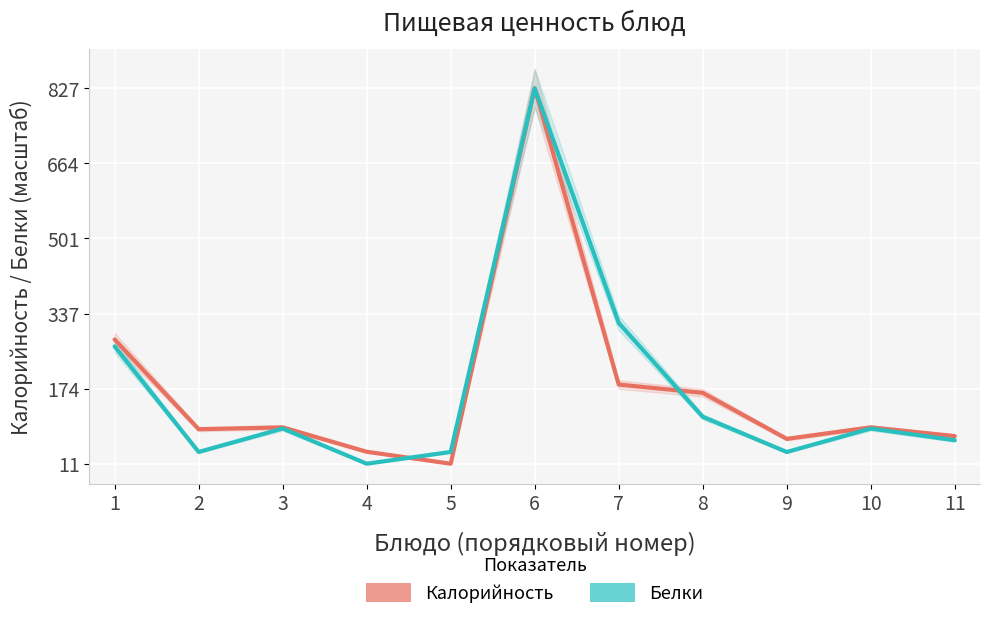

What value does the Калорийность series have at 5?

11.0